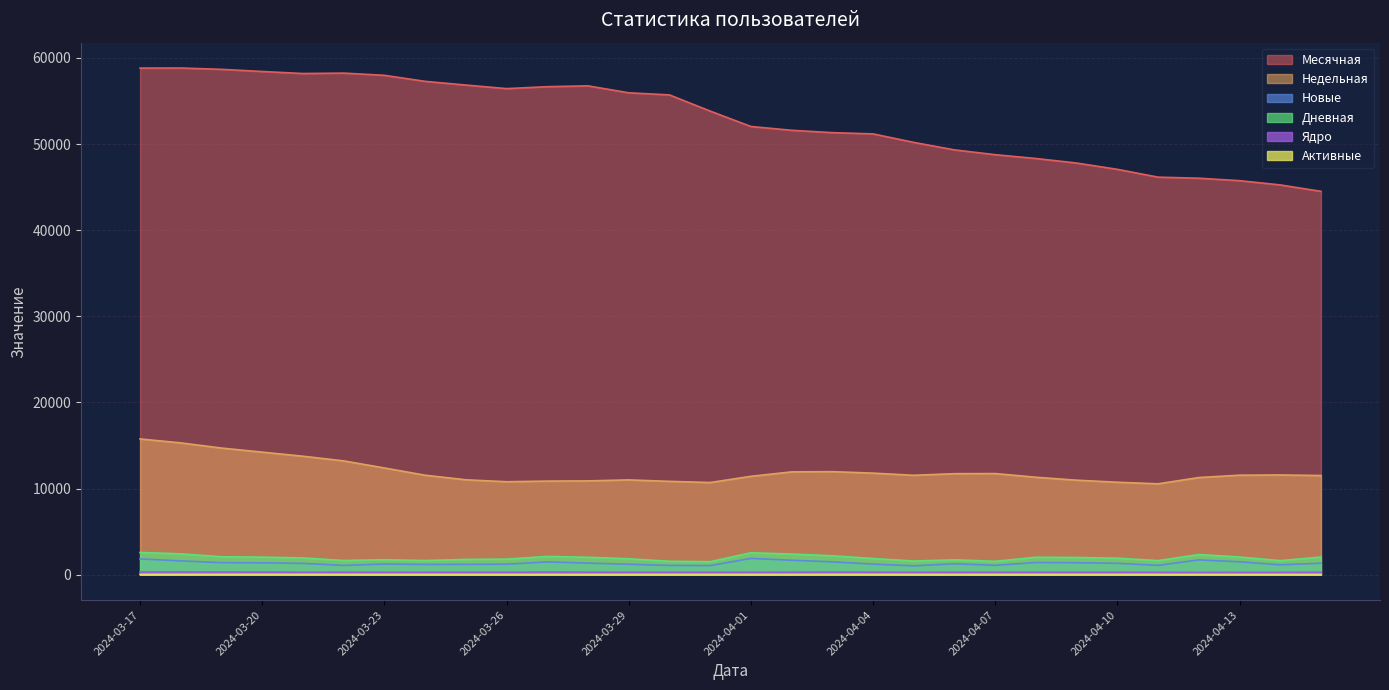

What is the greatest value displayed?

58829